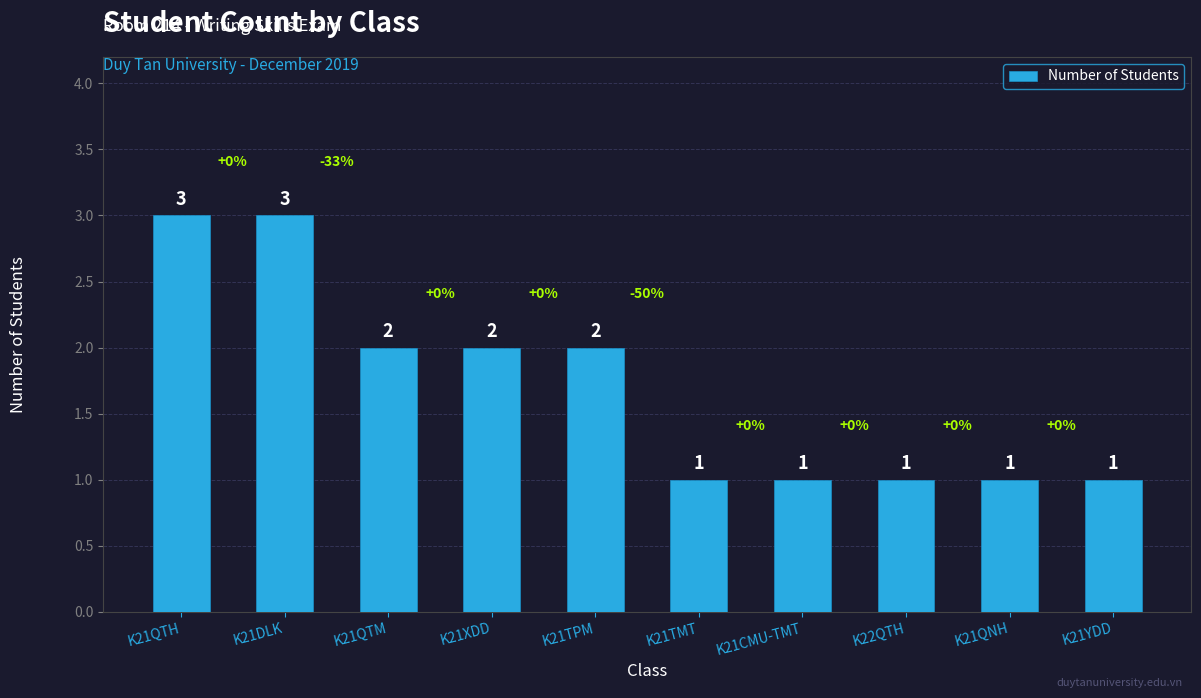

What is the label of the 6th bar from the right?

K21TPM